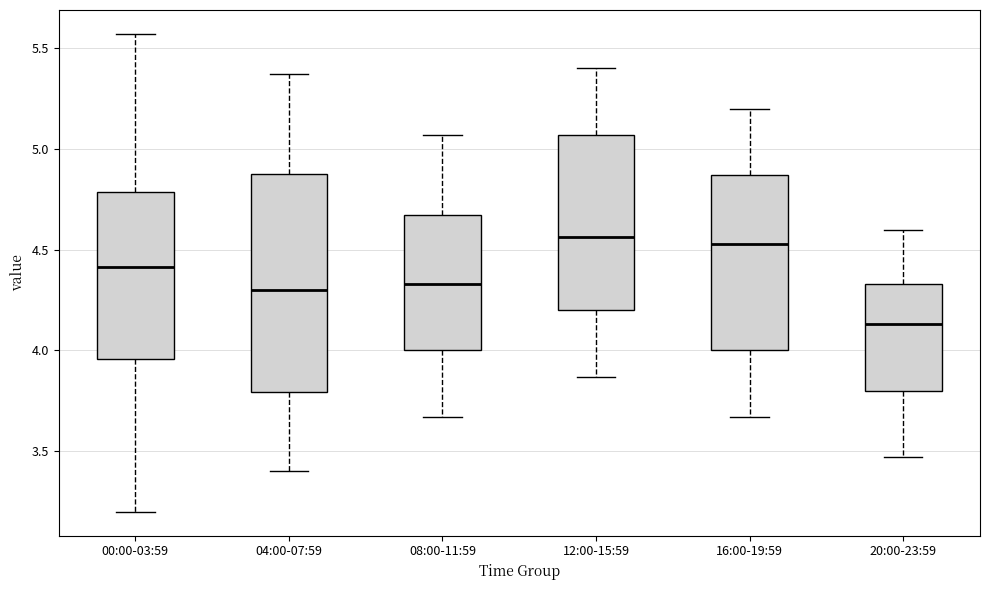

Where does the upper whisker of the box for 00:00-03:59 end on the y-axis? The values are not printed on the chart, so give them approximately, as read against the axis.

5.55